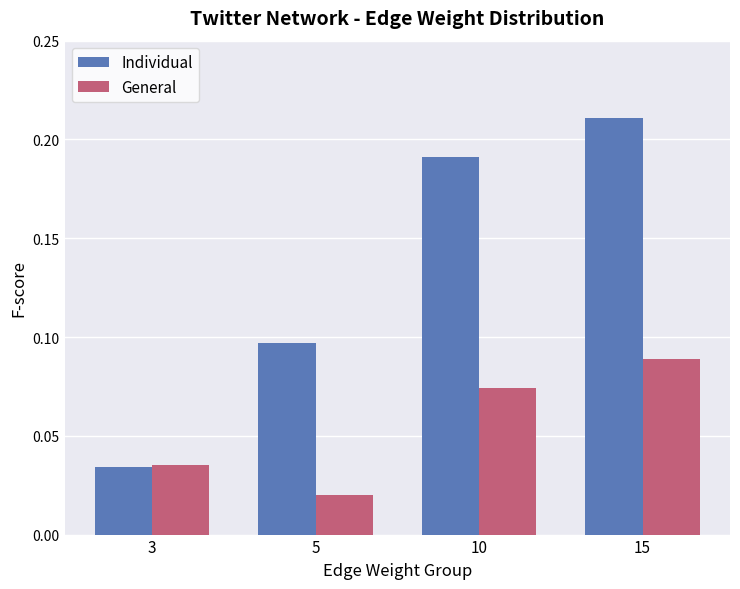

List the series in order of their peak value, highest first.

Individual, General